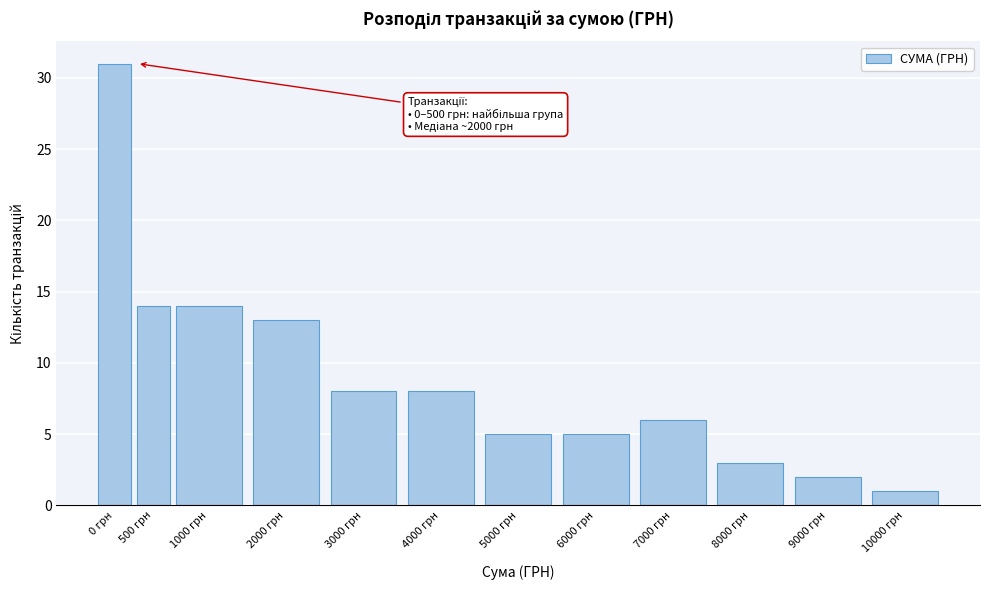

Reading left to right, list all the values displayed in this chart.

0 грн=31	500 грн=14	1000 грн=14	2000 грн=13	3000 грн=8	4000 грн=8	5000 грн=5	6000 грн=5	7000 грн=6	8000 грн=3	9000 грн=2	10000 грн=1